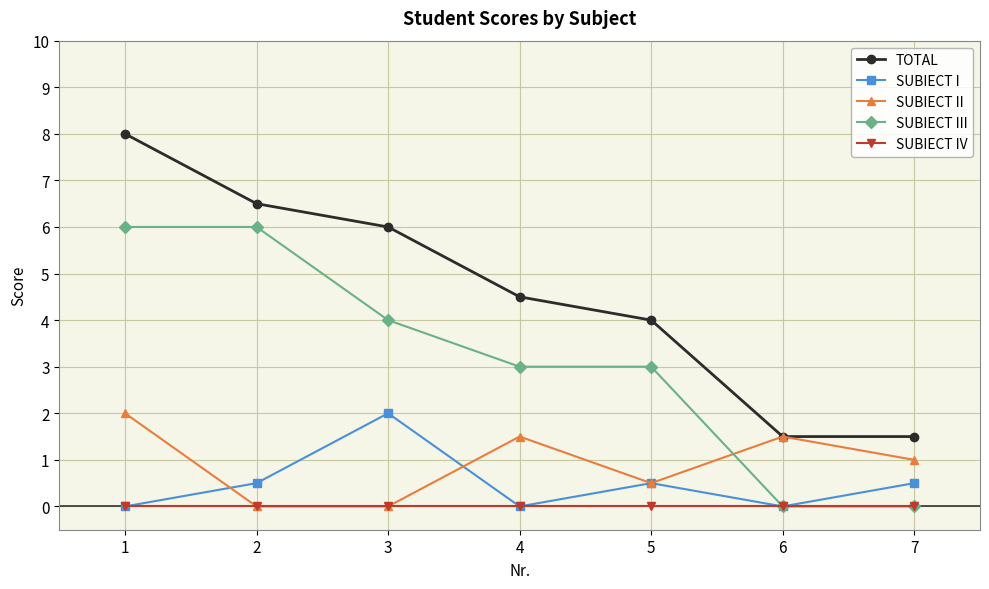

True or false: SUBIECT I and SUBIECT II cross at least once.

True